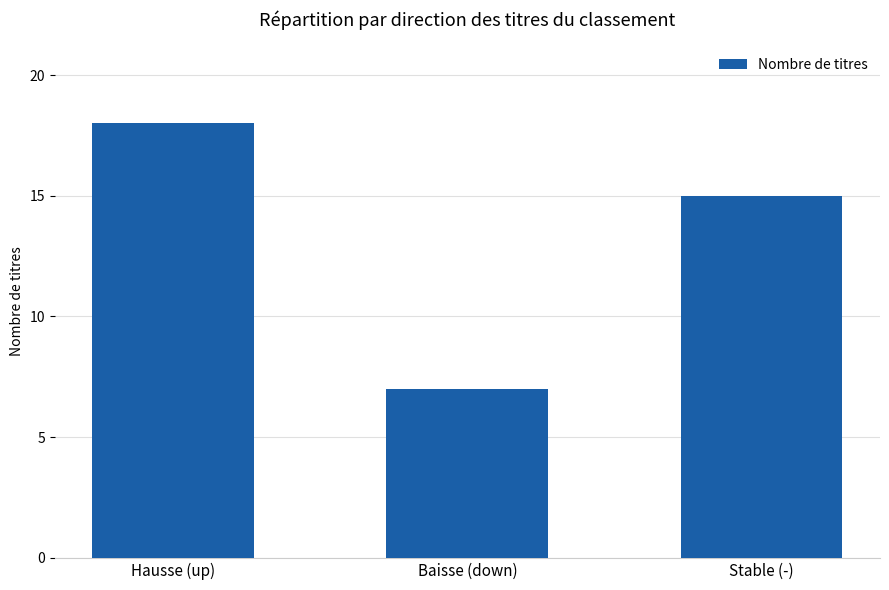

At which category does the chart reach its peak across all series?

Hausse (up)